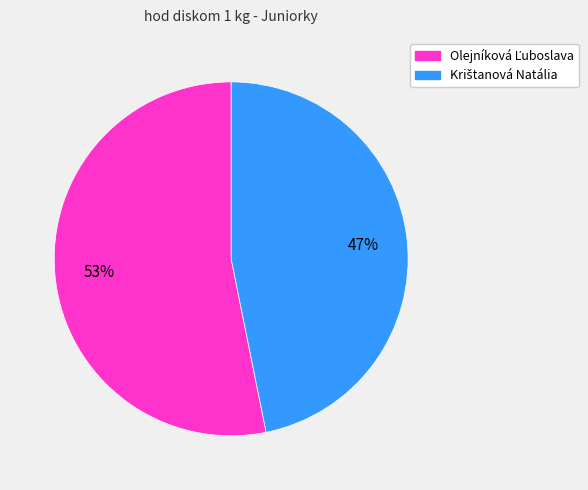

Is there any slice that represents more than half of the pie?

Yes